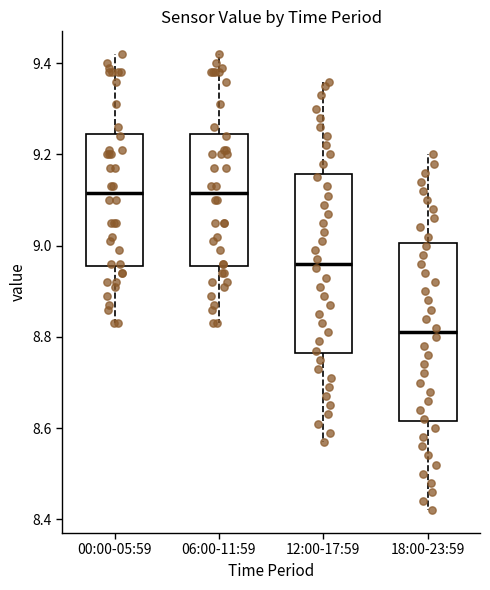

Which box has the lowest median line?

18:00-23:59